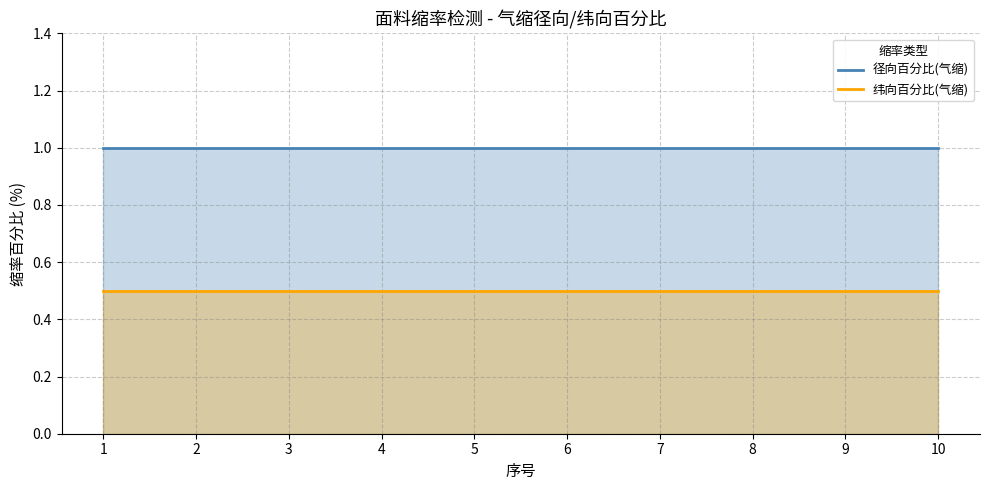

At which label is 径向百分比(气缩) closest to 1?

1